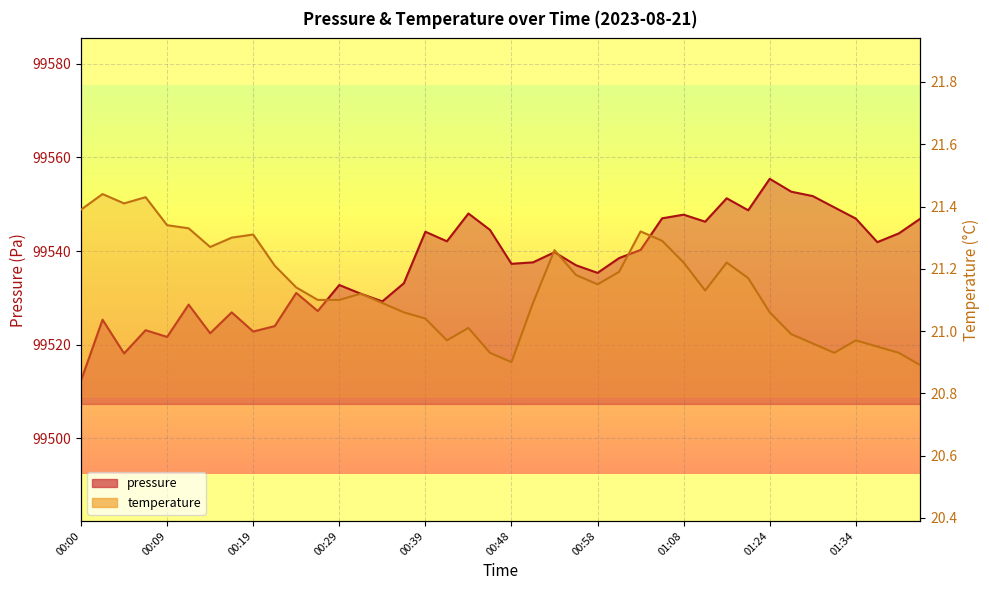

The temperature series shows 21.1 at 00:58. True or false?

True